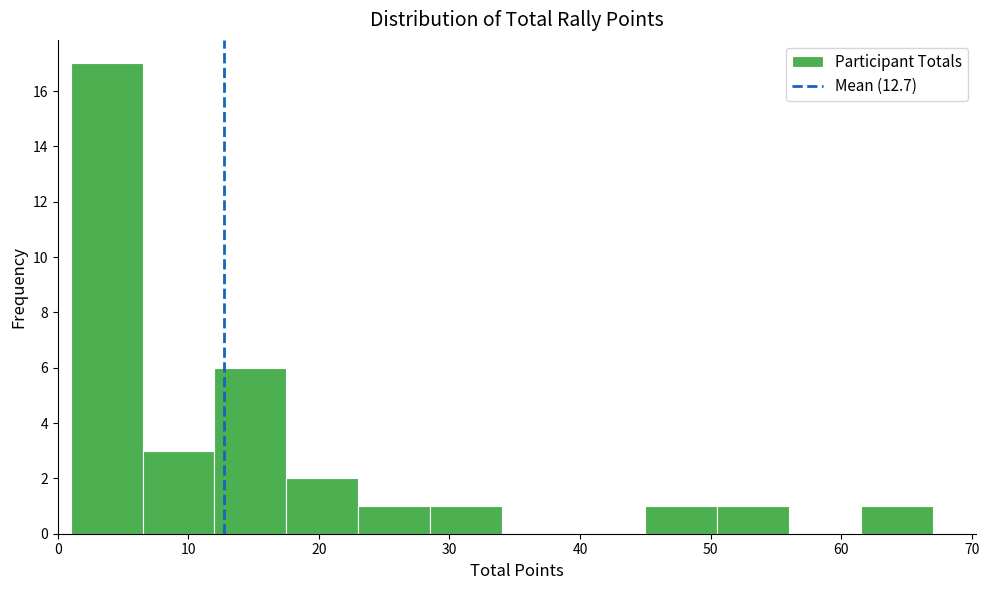

What is the height of the bar covering 45.0 to 50.5 on the x-axis? Neither the bar edges nor the heights are printed on the chart, so give them approximately, as read against the axes.

1